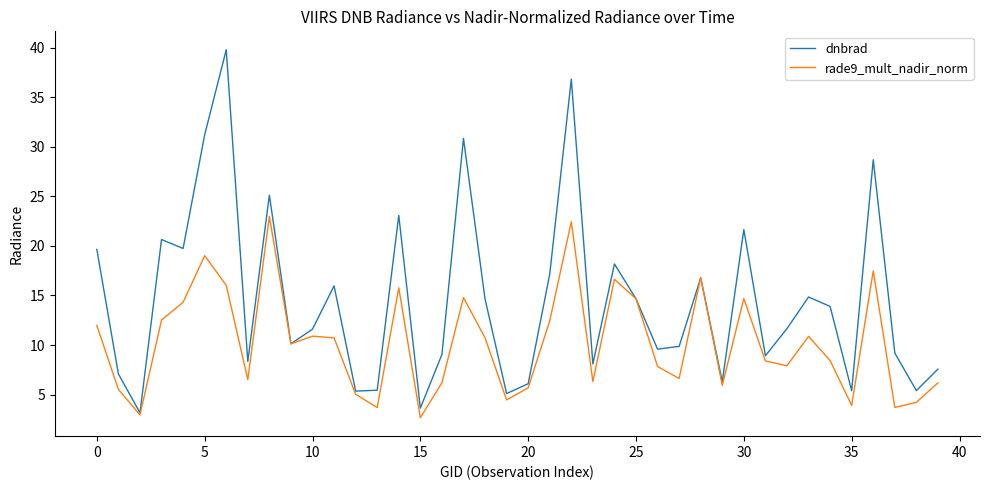

What is the average value of the rade9_mult_nadir_norm series?

10.2